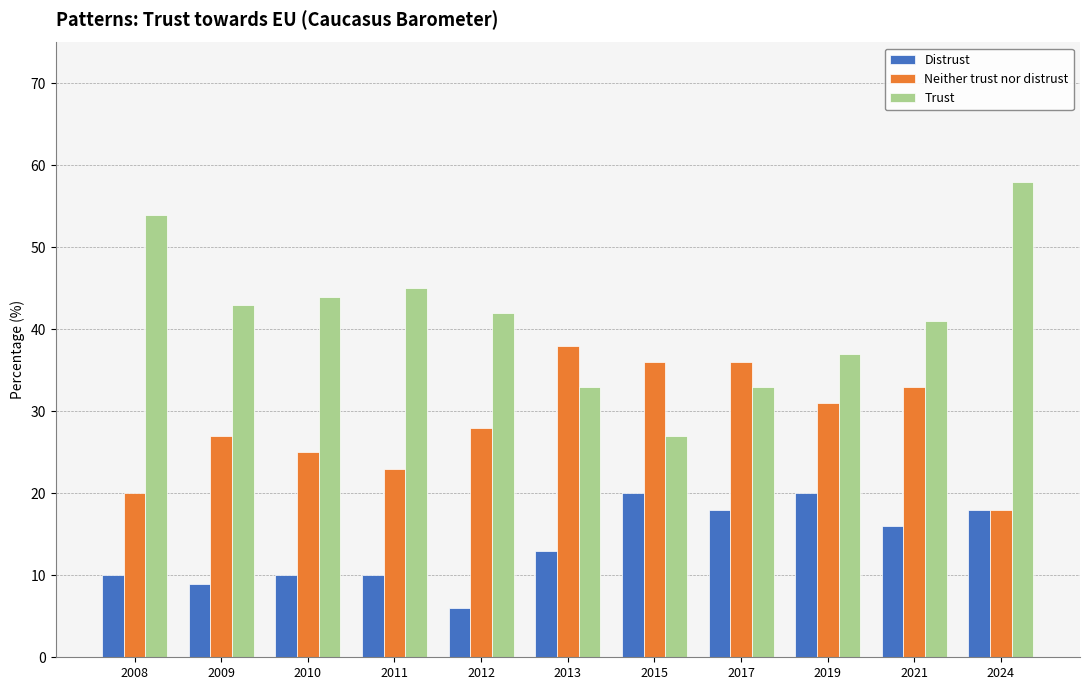

Which category has the lowest value across all series?

2012